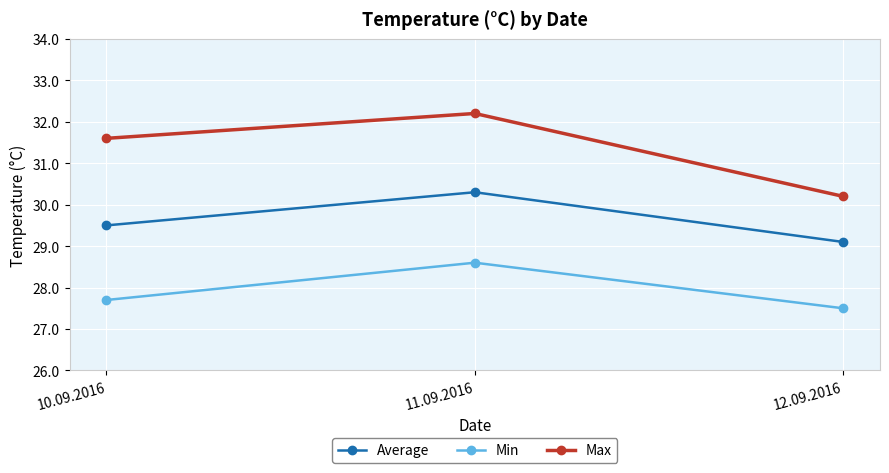

Is the value of Min at 10.09.2016 greater than the value of Max at 12.09.2016?

No